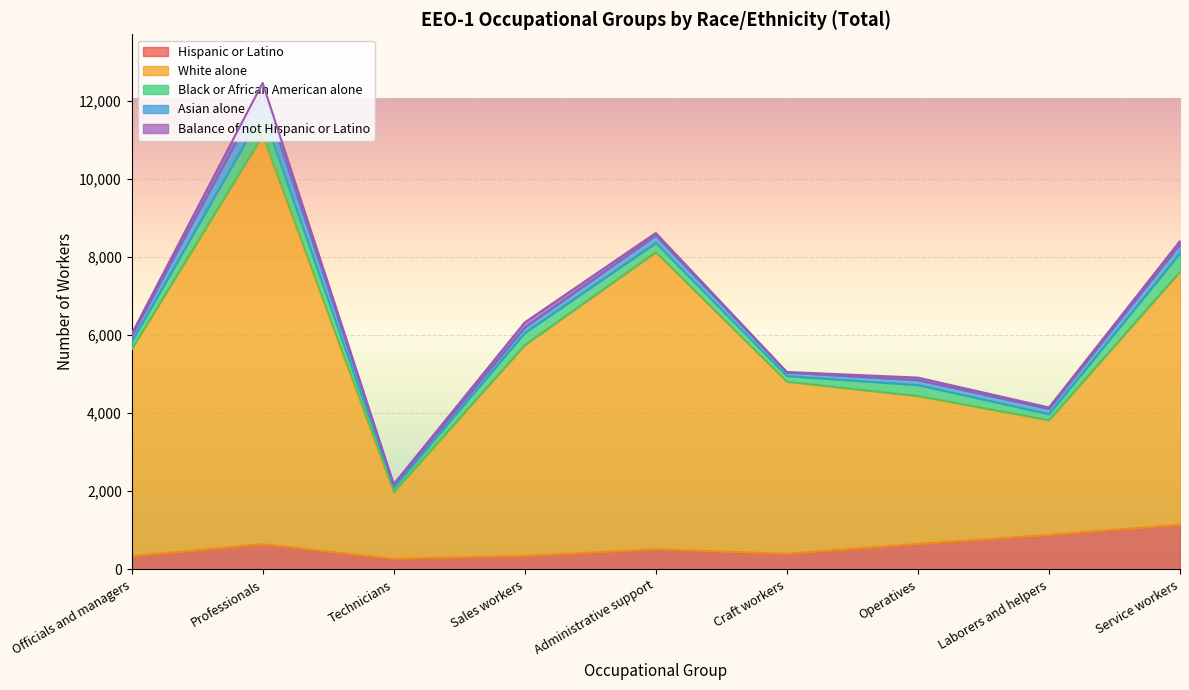

True or false: Asian alone and Balance of not Hispanic or Latino intersect in this chart.

False